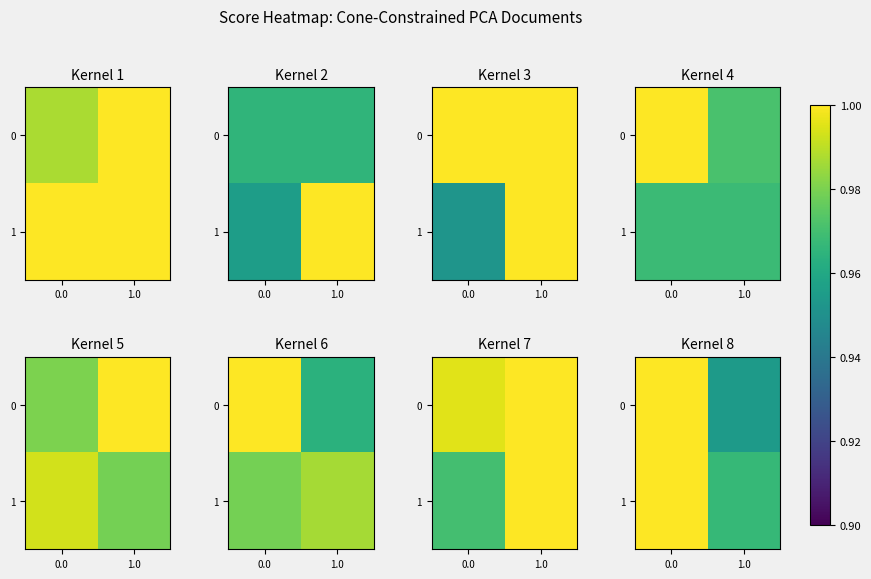

List the series in order of their peak value, lowest first.

0, 1